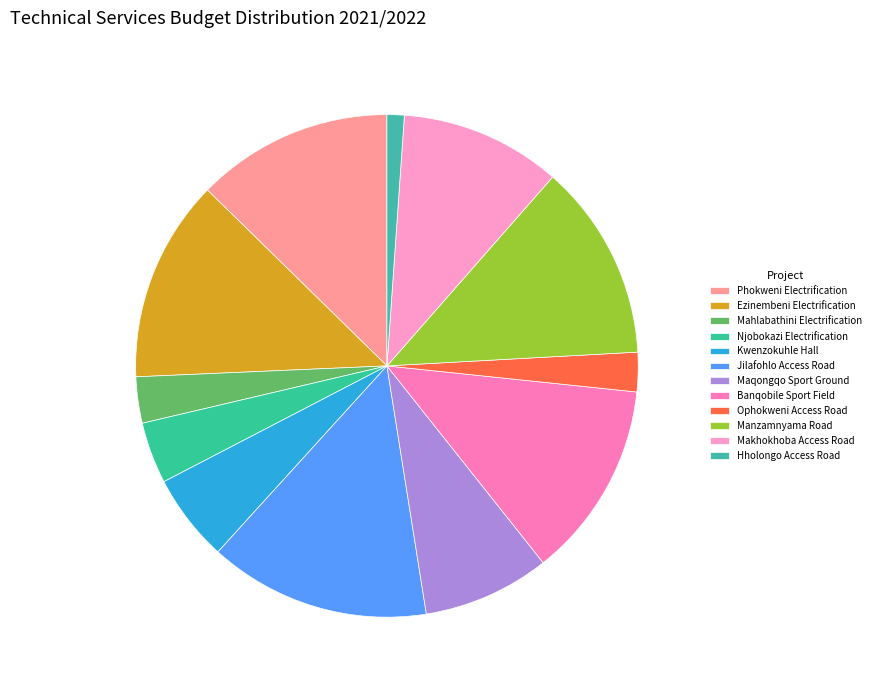

To the nearest percent, what portion does Mahlabathini Electrification represent?

3%